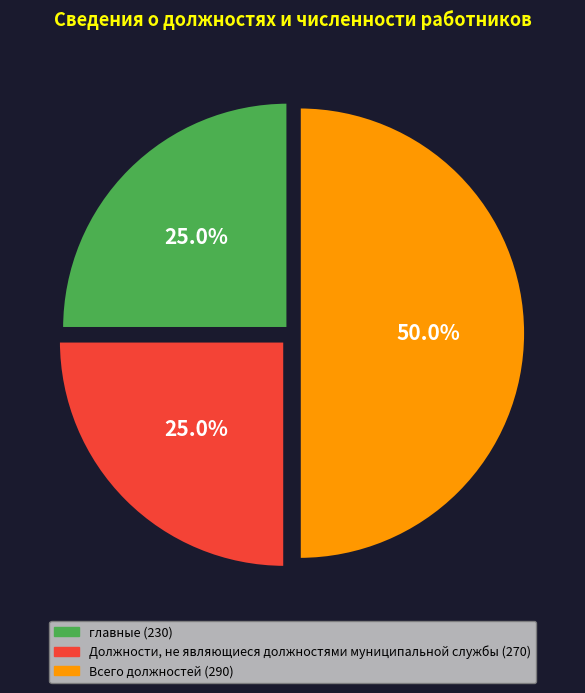

What is the largest slice in the pie chart?

Всего должностей (290)